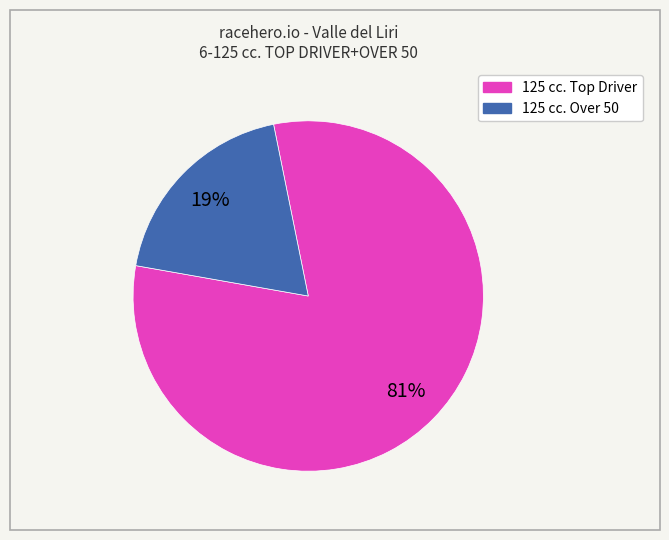

What percentage is the 125 cc. Over 50 slice, to the nearest percent?

19%